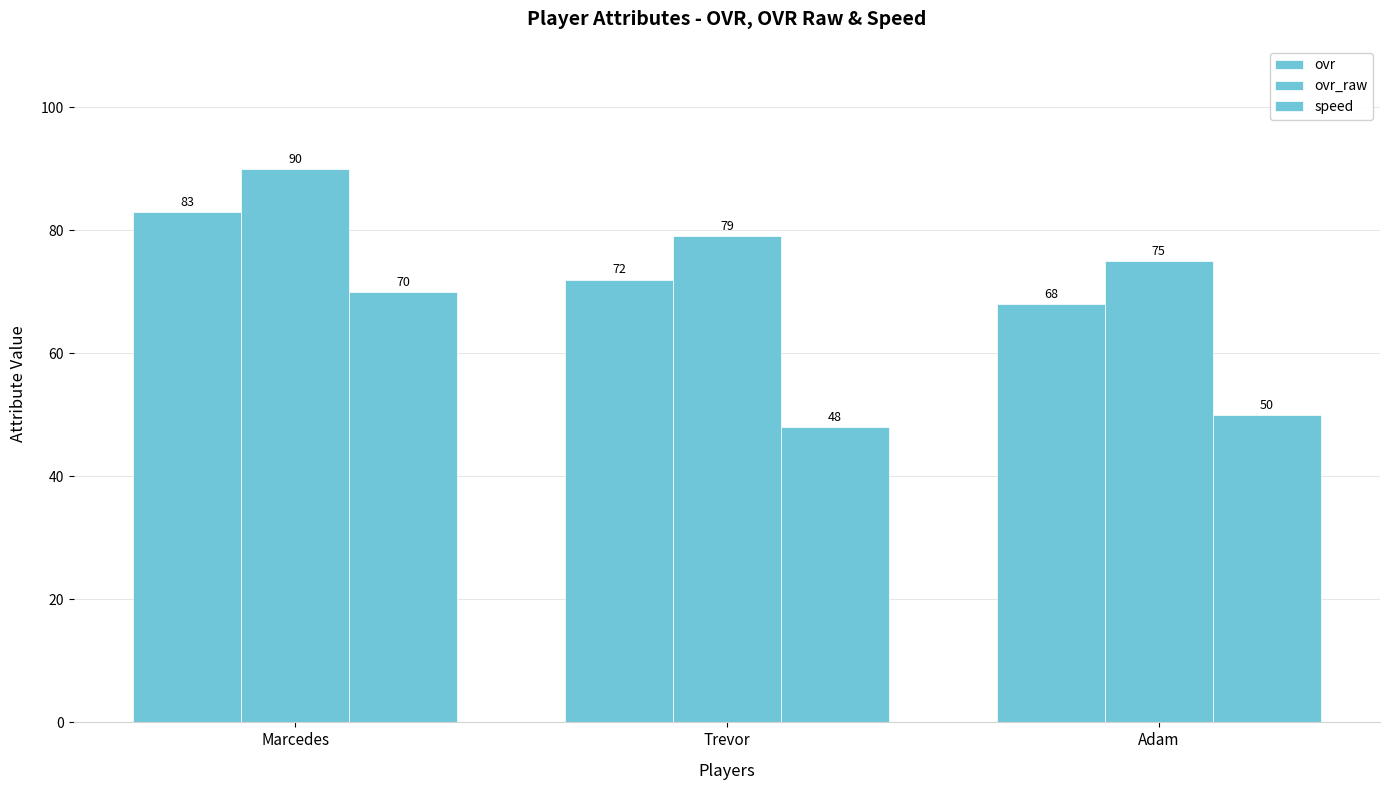

List the series in order of their peak value, highest first.

ovr_raw, ovr, speed